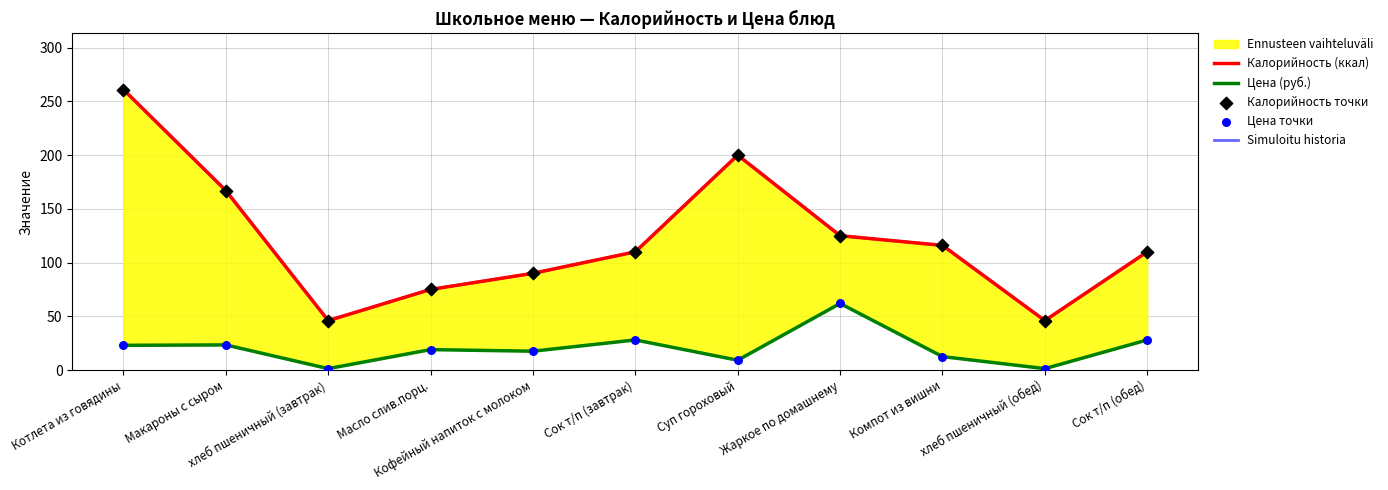

Which series has the widest spread of Y values?

Калорийность (ккал)